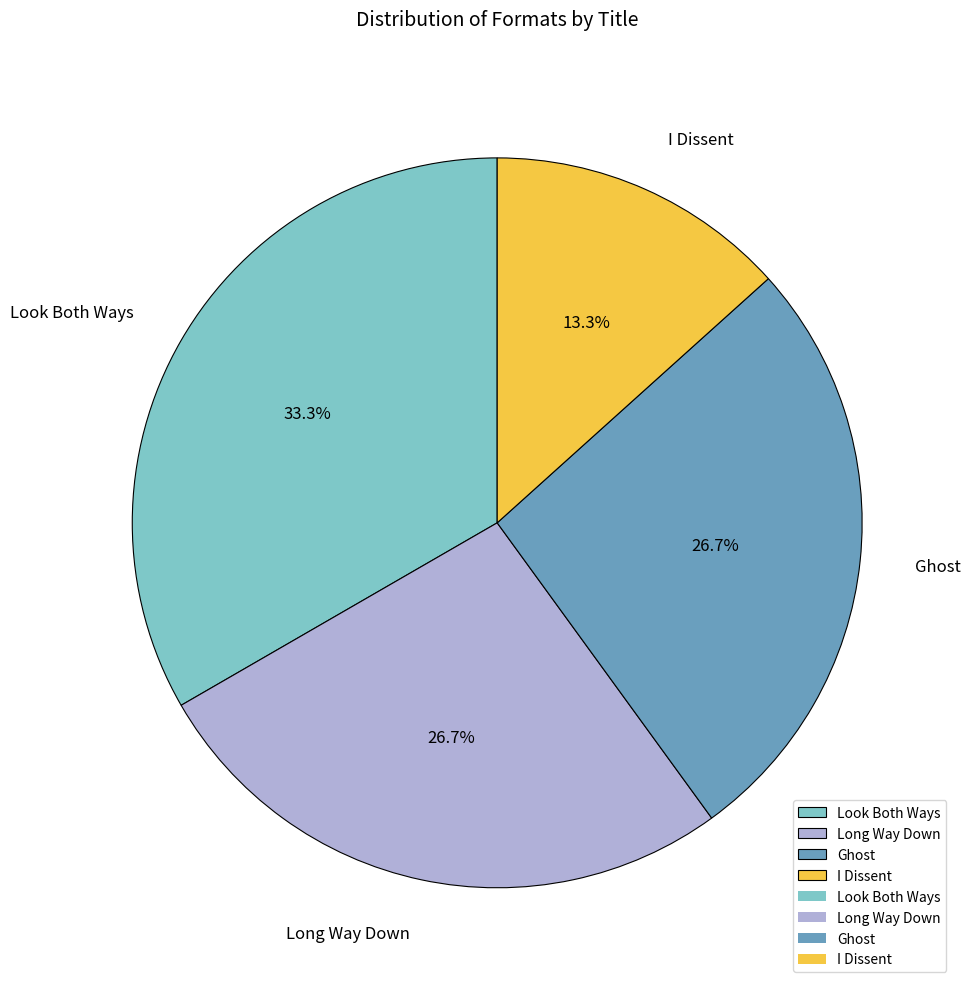

The Ghost slice represents 19% of the pie. True or false?

False